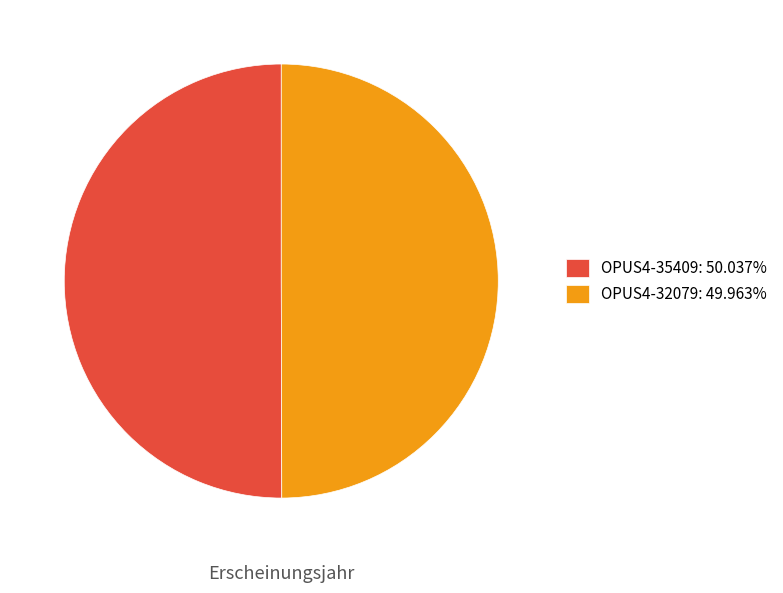

Do OPUS4-35409: 50.037% and OPUS4-32079: 49.963% together represent more than half of the pie?

Yes